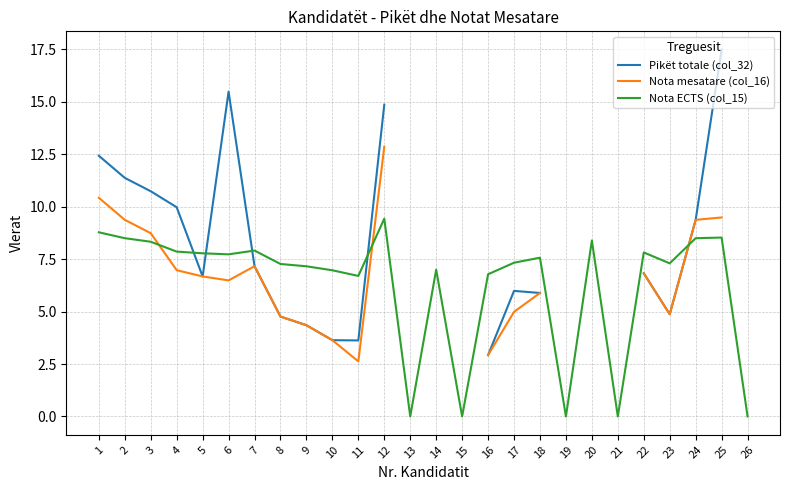

At which category is the sum across all series the highest?

12